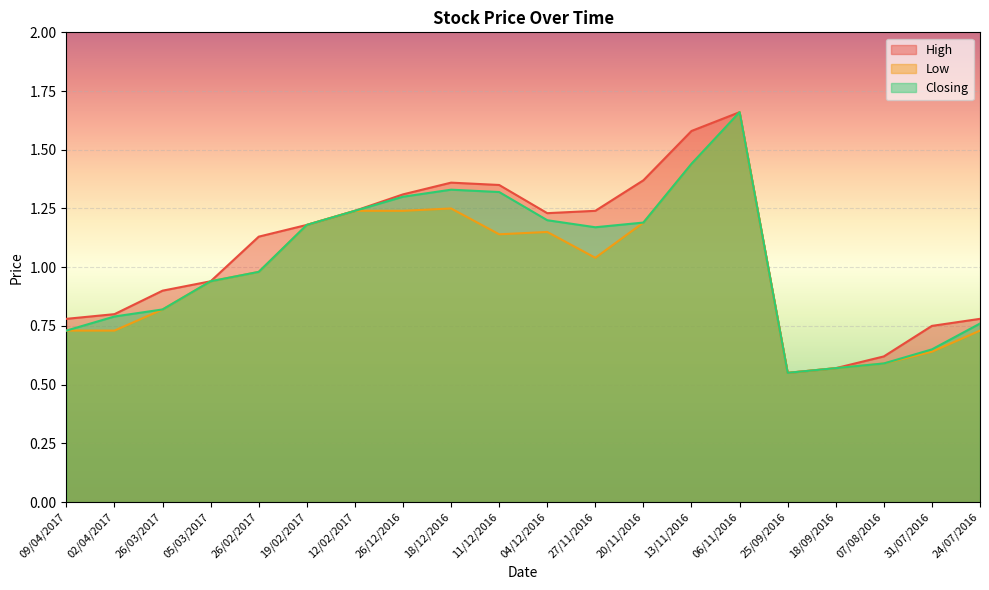

What is the maximum value for High?

1.7